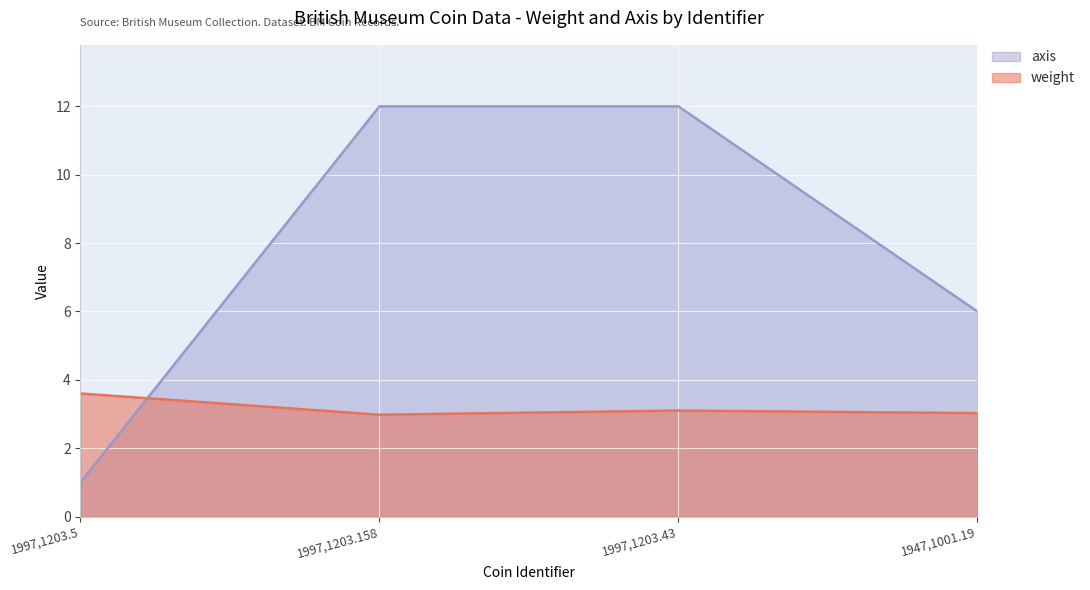

Reading left to right, what are all the values shown in this chart?

weight: 1997,1203.5=3.6	1997,1203.158=3.0	1997,1203.43=3.1	1947,1001.19=3.0
axis: 1997,1203.5=1.0	1997,1203.158=12.0	1997,1203.43=12.0	1947,1001.19=6.0